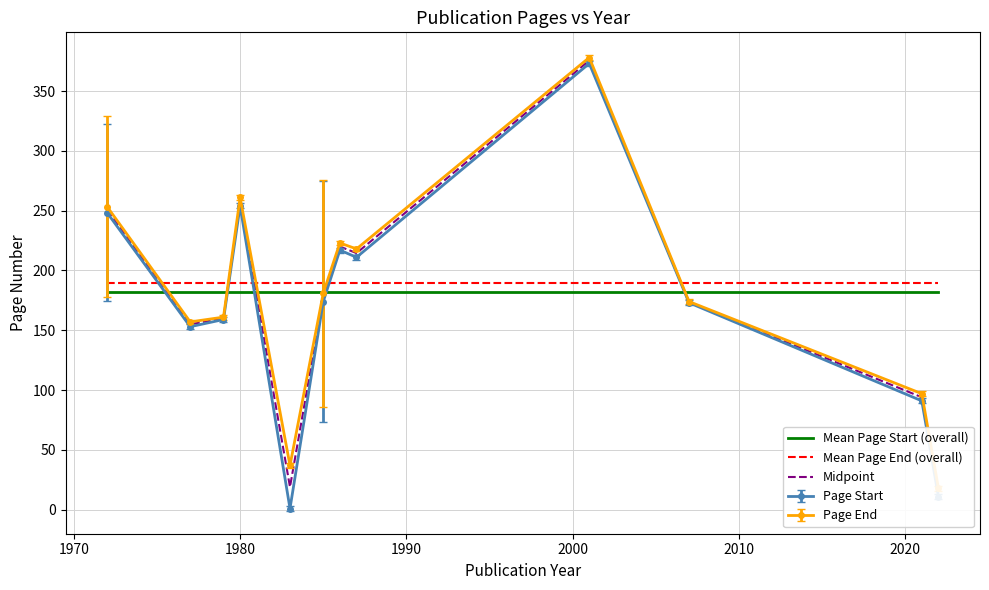

How many data points in Midpoint are above 177?

6